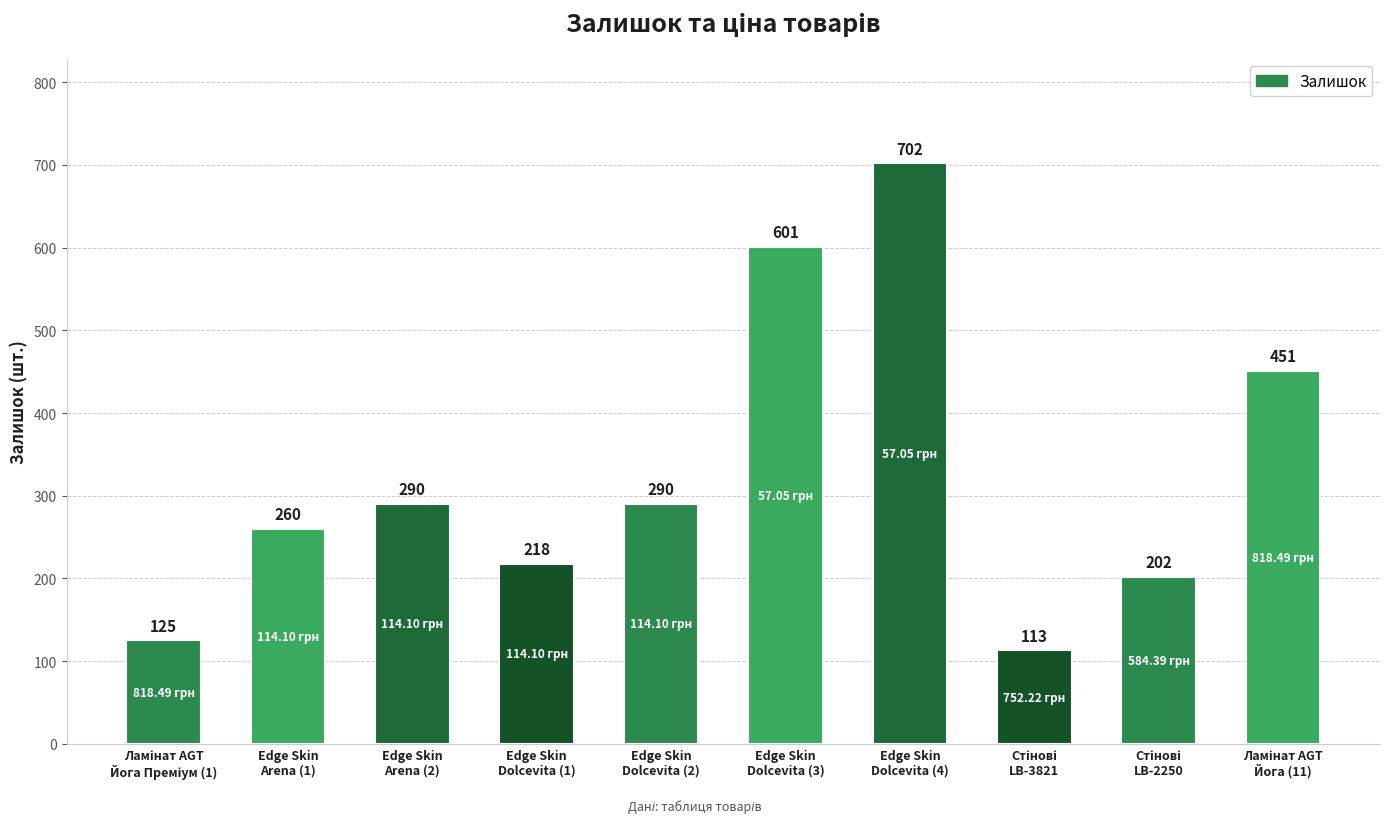

What is the difference between the maximum and minimum values?

589